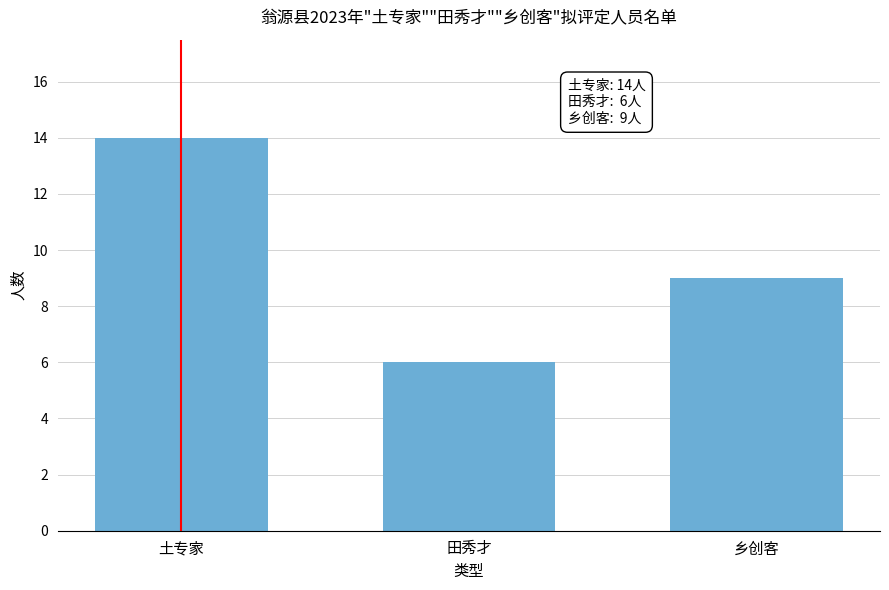

Reading left to right, what are all the values shown in this chart?

14	6	9